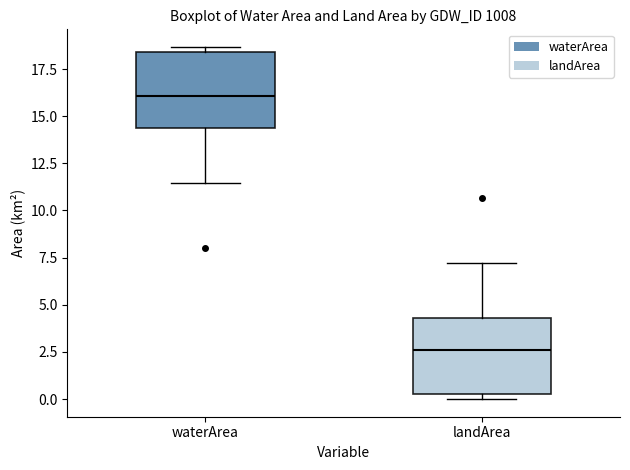

Which box has the highest median line?

waterArea